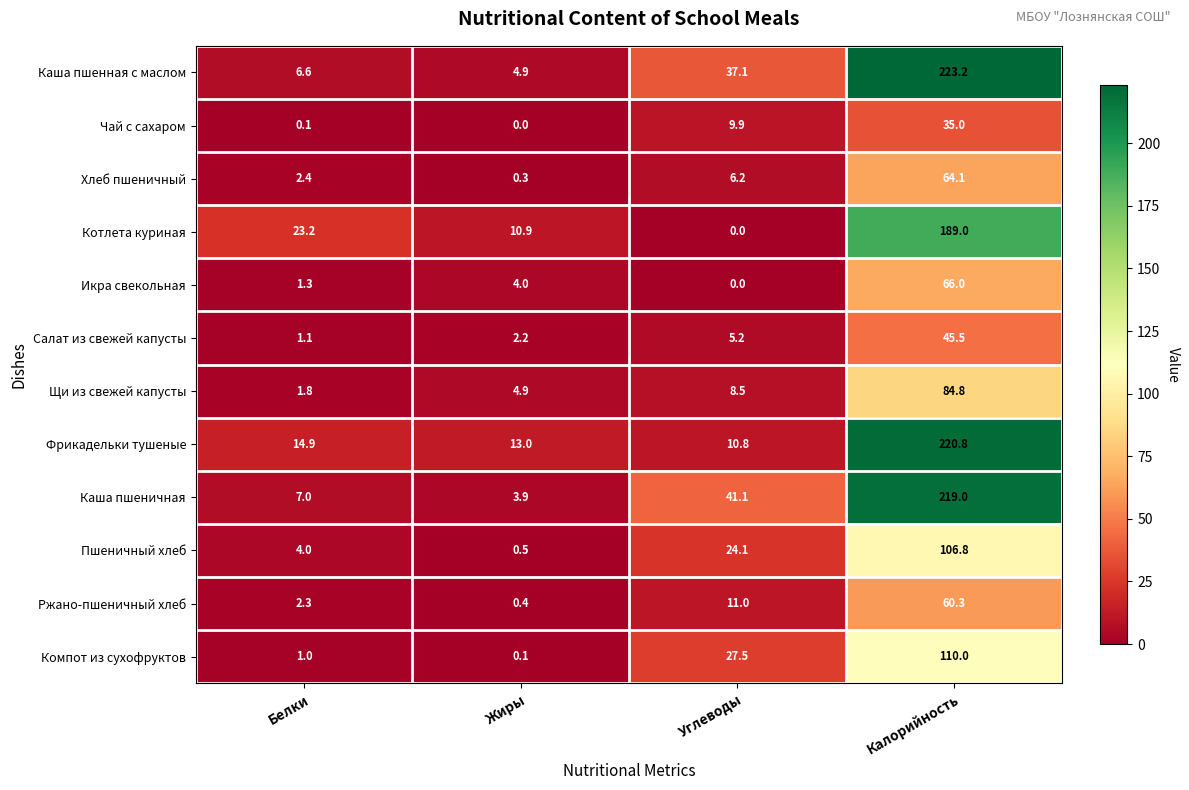

Rank the series at Белки from highest to lowest value.

Котлета куриная, Фрикадельки тушеные, Каша пшеничная, Каша пшенная с маслом, Пшеничный хлеб, Хлеб пшеничный, Ржано-пшеничный хлеб, Щи из свежей капусты, Икра свекольная, Салат из свежей капусты, Компот из сухофруктов, Чай с сахаром